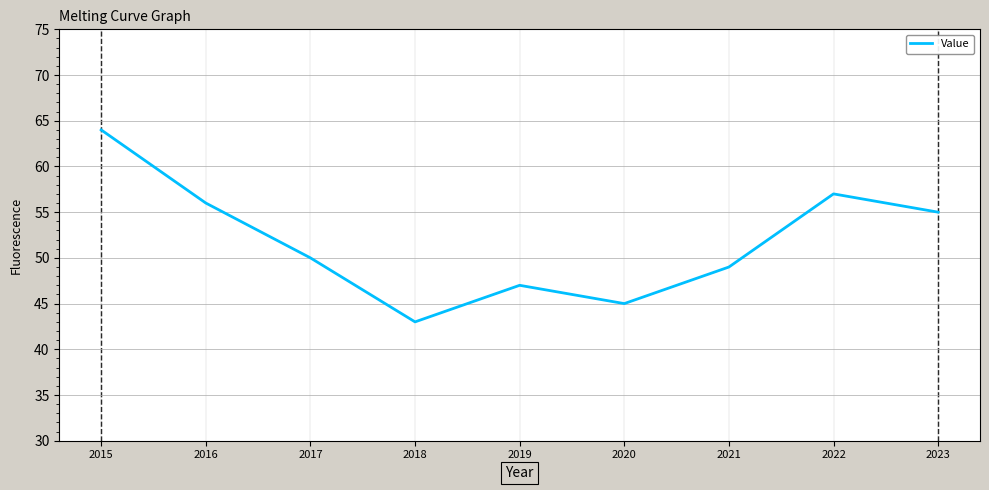

Between 2018 and 2020, which is larger?

2020